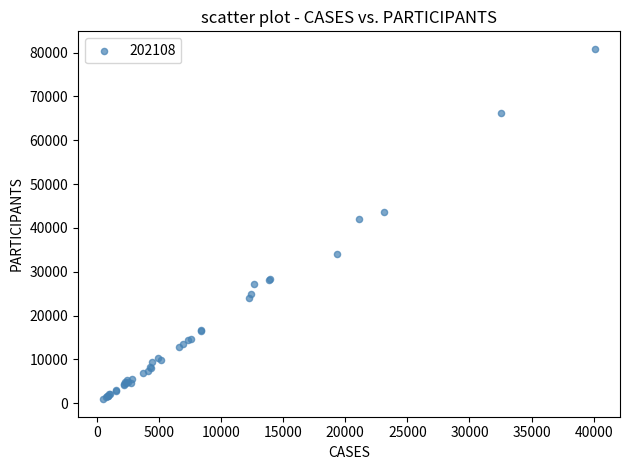

What Y value in the scatter plot is closest to 40896?

42053